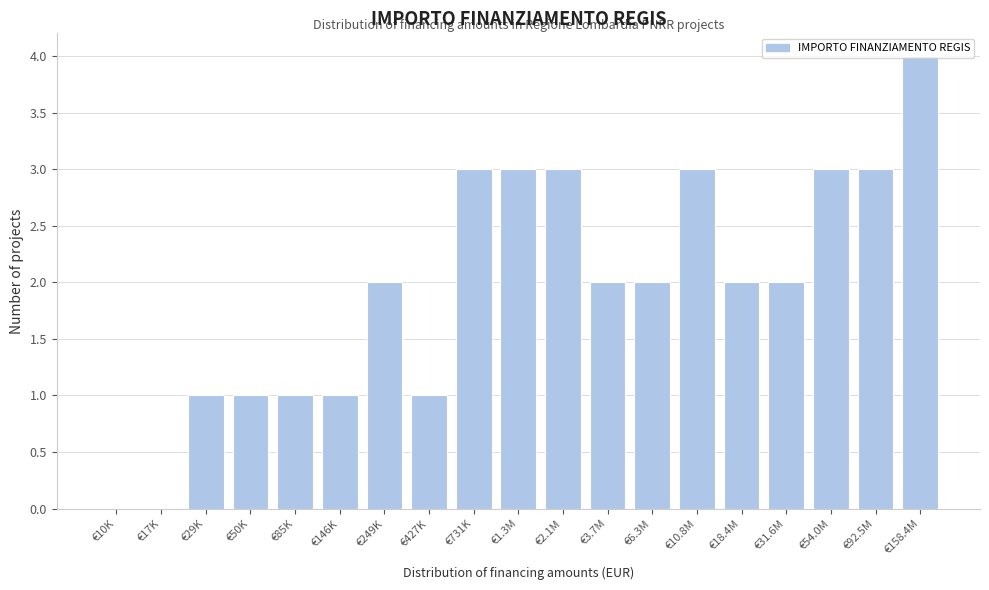

At which category does the chart reach its peak across all series?

€158.4M